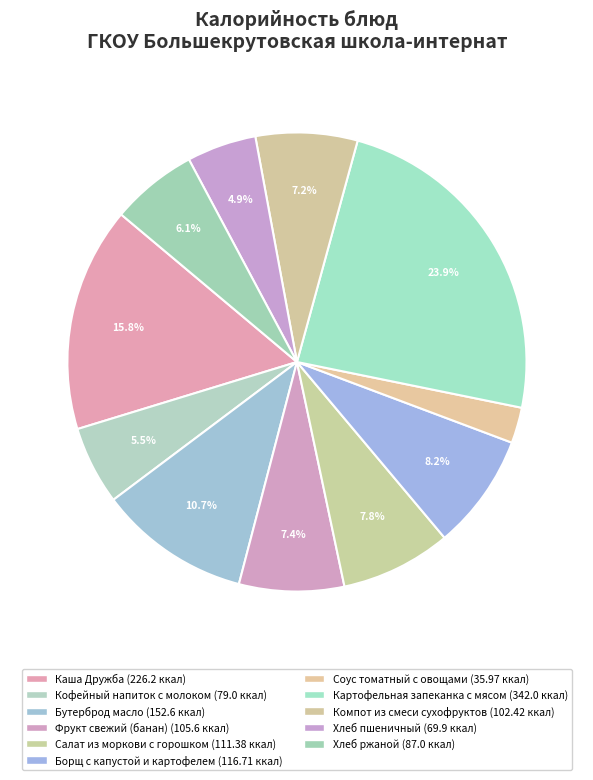

Is there a majority slice in this chart?

No